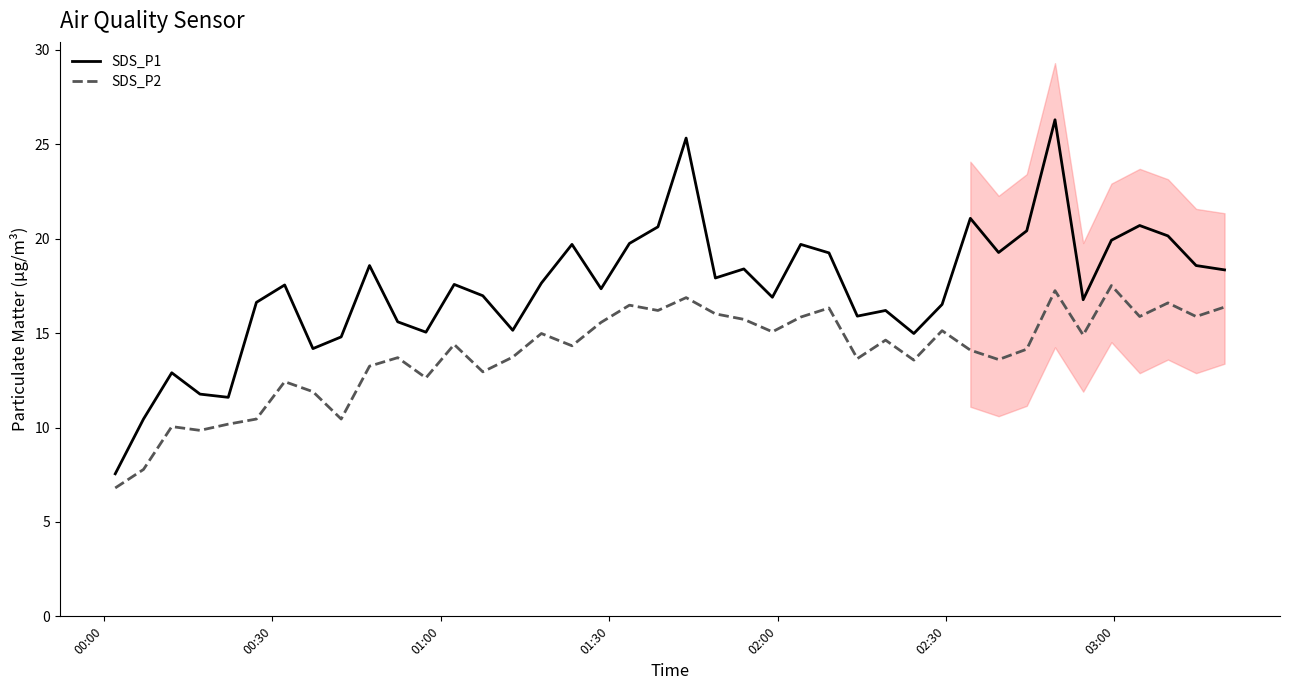

True or false: SDS_P1 and SDS_P2 cross at least once.

False